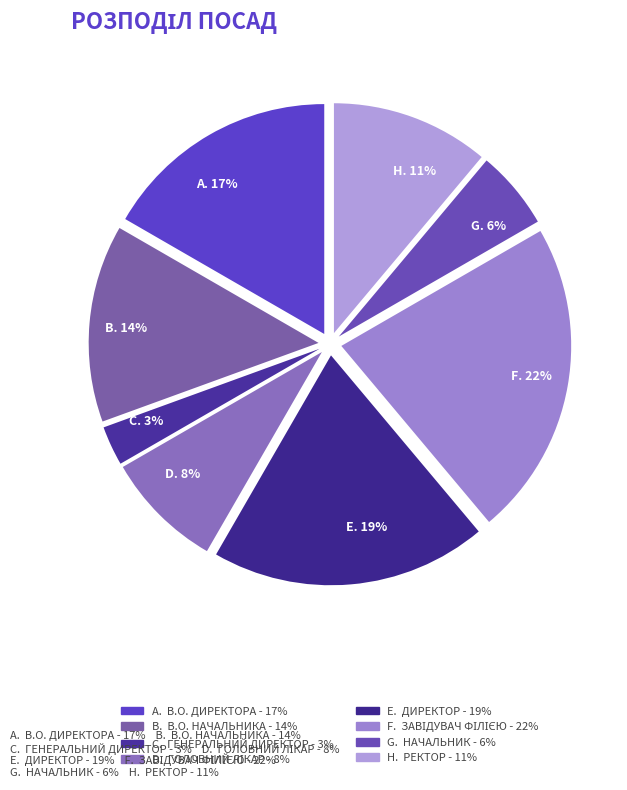

How many segments does this pie chart have?

8